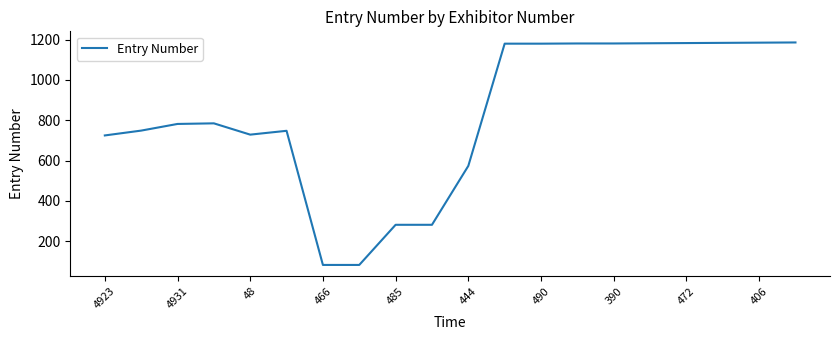

What is the difference between the second highest and second lowest values?

1102